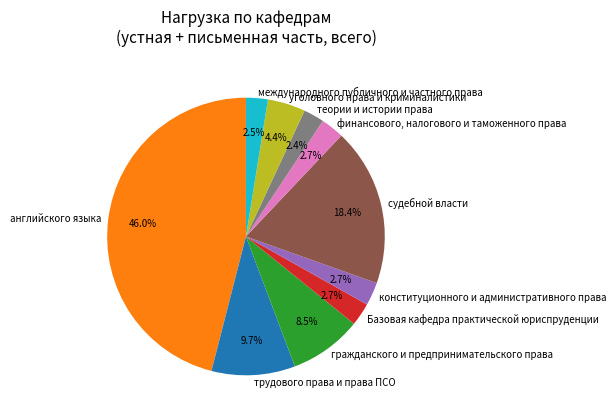

What percentage is the конституционного и административного права slice, to the nearest percent?

3%